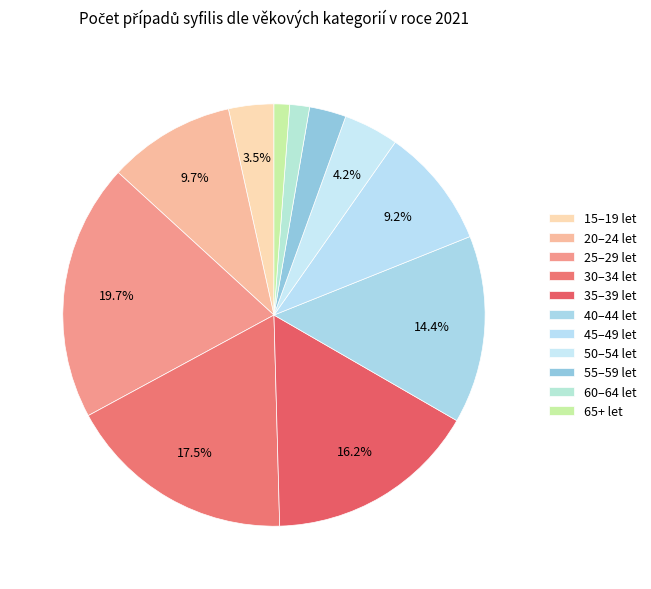

To the nearest percent, what is the combined percentage of 30–34 let and 20–24 let?

27%